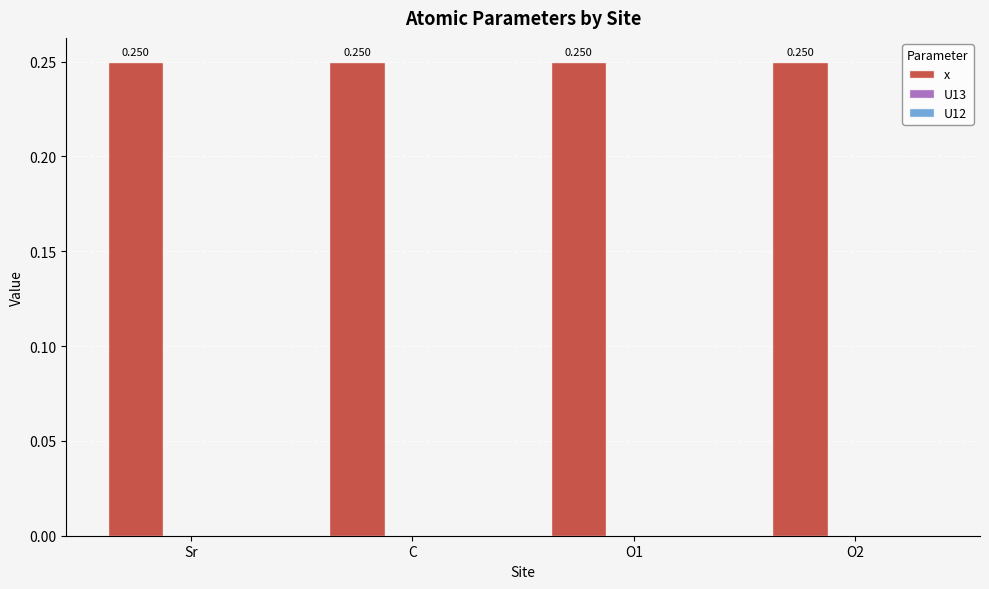

Which series changed the most between Sr and C?

x